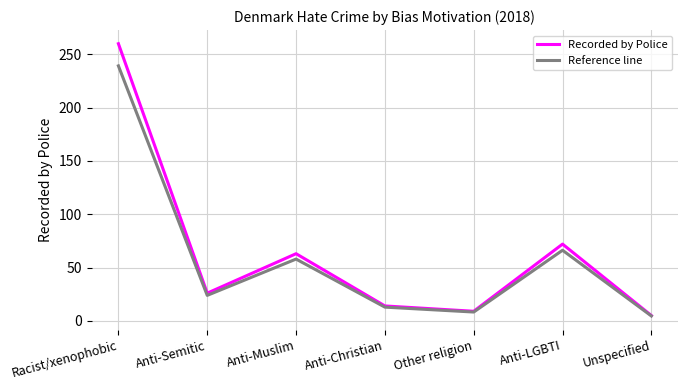

The Recorded by Police series shows 9.0 at Other religion. True or false?

True